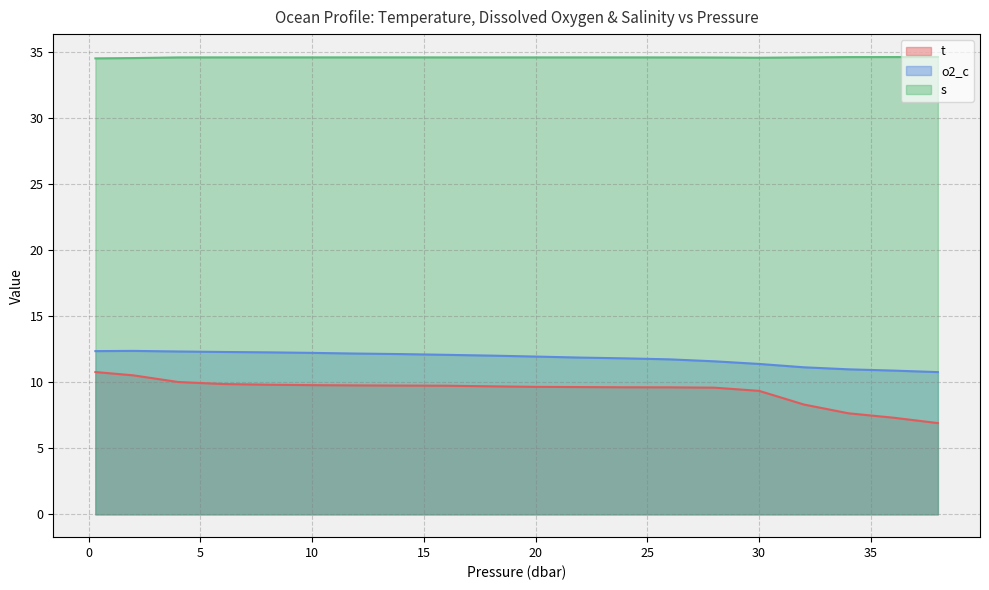

What is the difference between the second highest and minimum values in the t series?

3.6